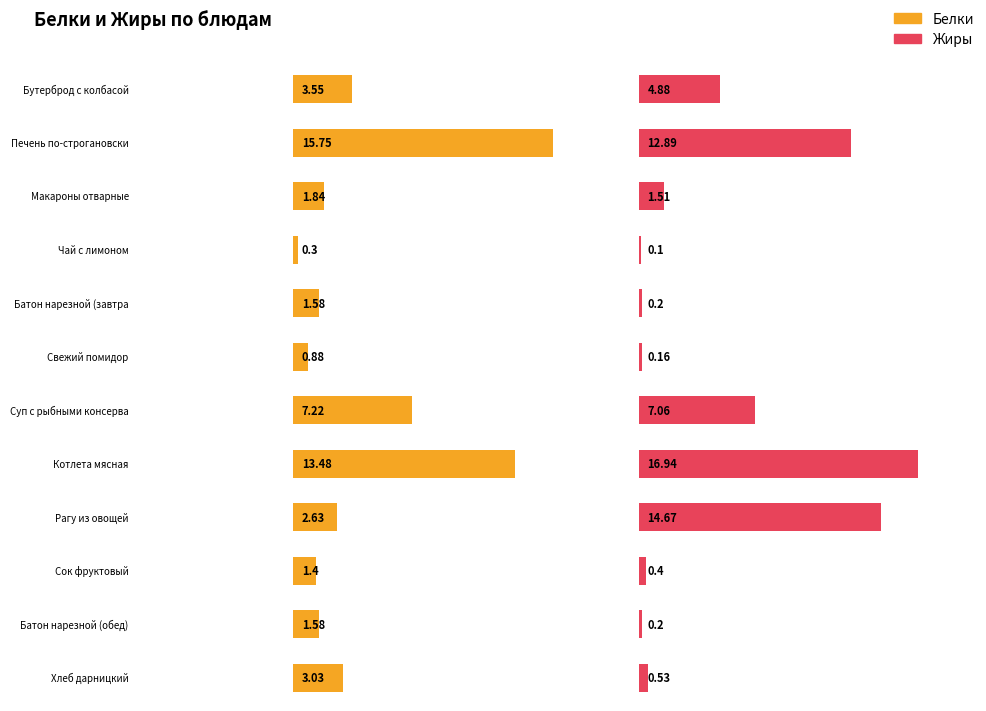

How many data points in Жиры are above 1?

6